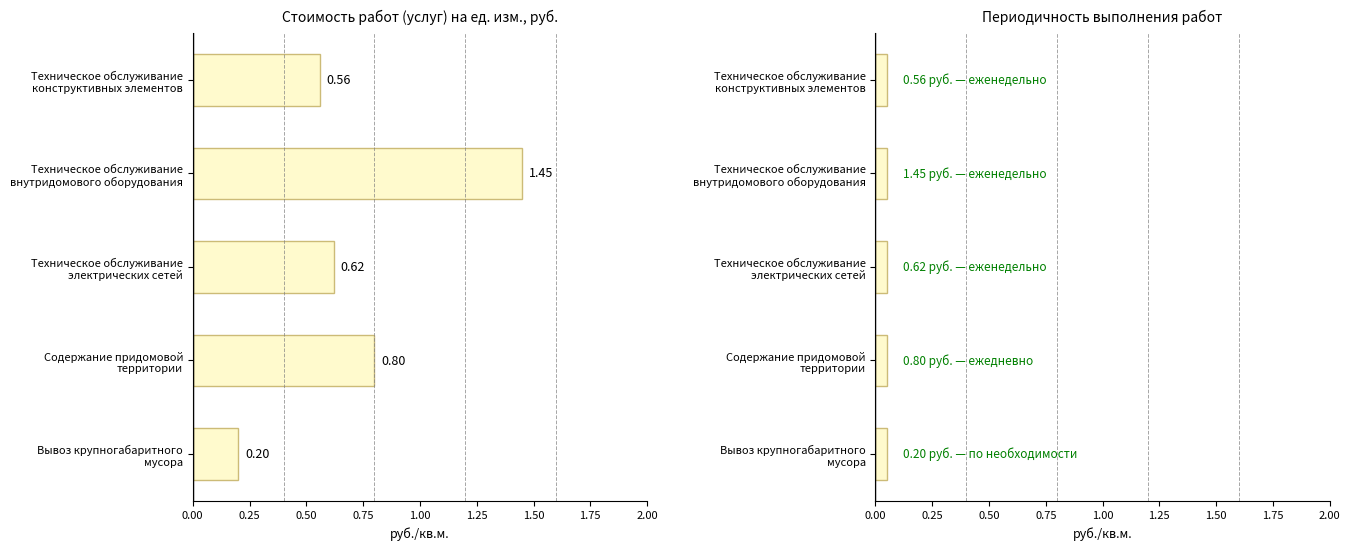

What is the value of the Стоимость на единицу измерения bar at the 3rd from the left?

0.6